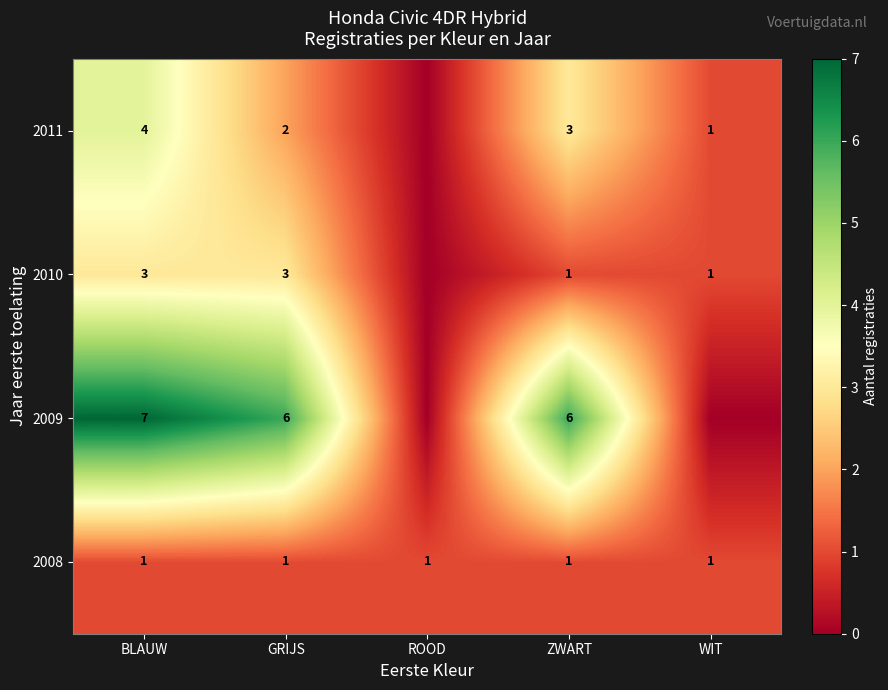

How many data points does each series have?

5